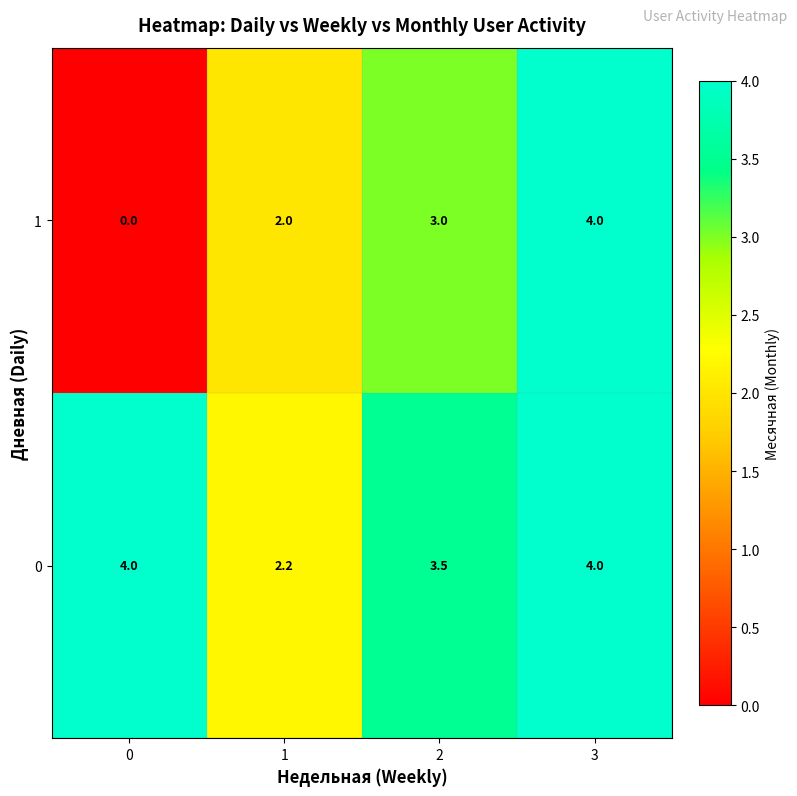

Which series has the widest spread of values?

1